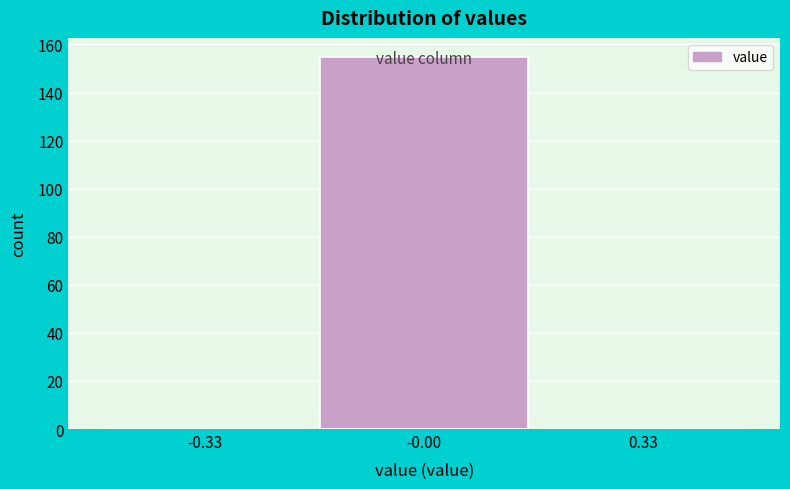

How tall is the bar that spans -0.15 to 0.15 on the x-axis? Neither the bar edges nor the heights are printed on the chart, so give them approximately, as read against the axes.

156